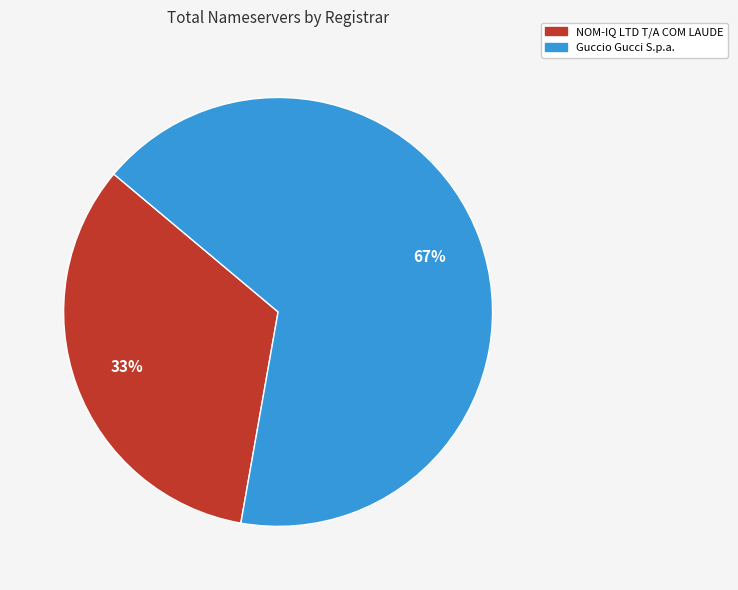

How many slices are in this pie chart?

2